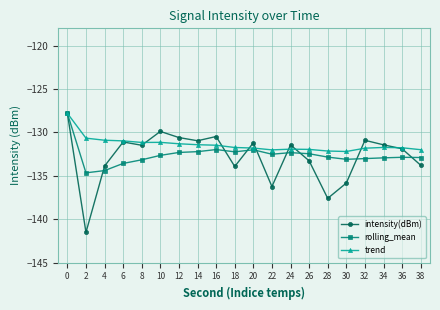

What is the minimum value for intensity(dBm)?

-141.5